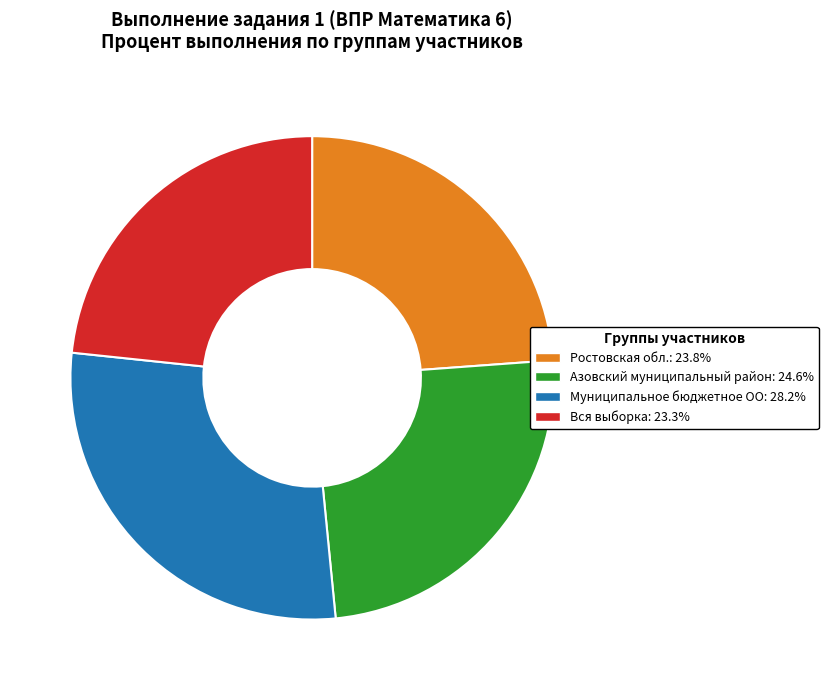

Does Муниципальное бюджетное ОО represent more than half of the total?

No